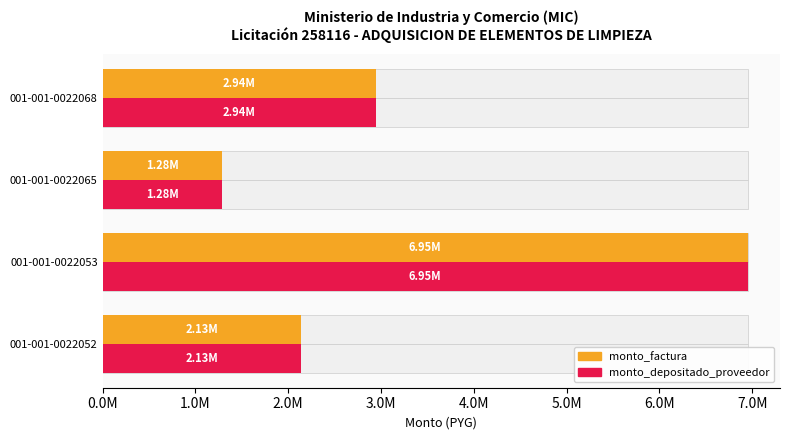

List the series in order of their peak value, lowest first.

monto_factura, monto_depositado_proveedor